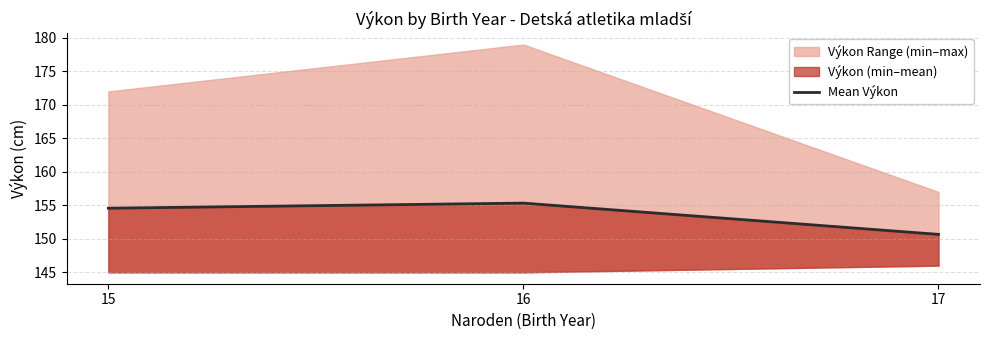

The chart shows a value of 201.4 at 17. True or false?

False